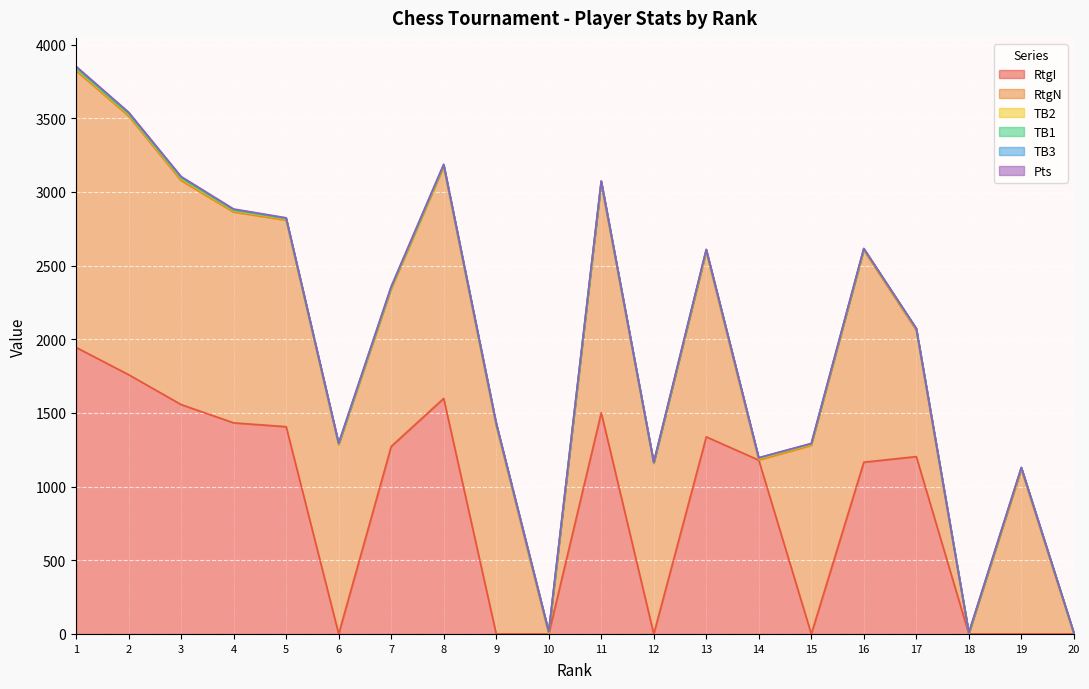

Is the value of TB2 at 1 greater than the value of TB3 at 11?

Yes